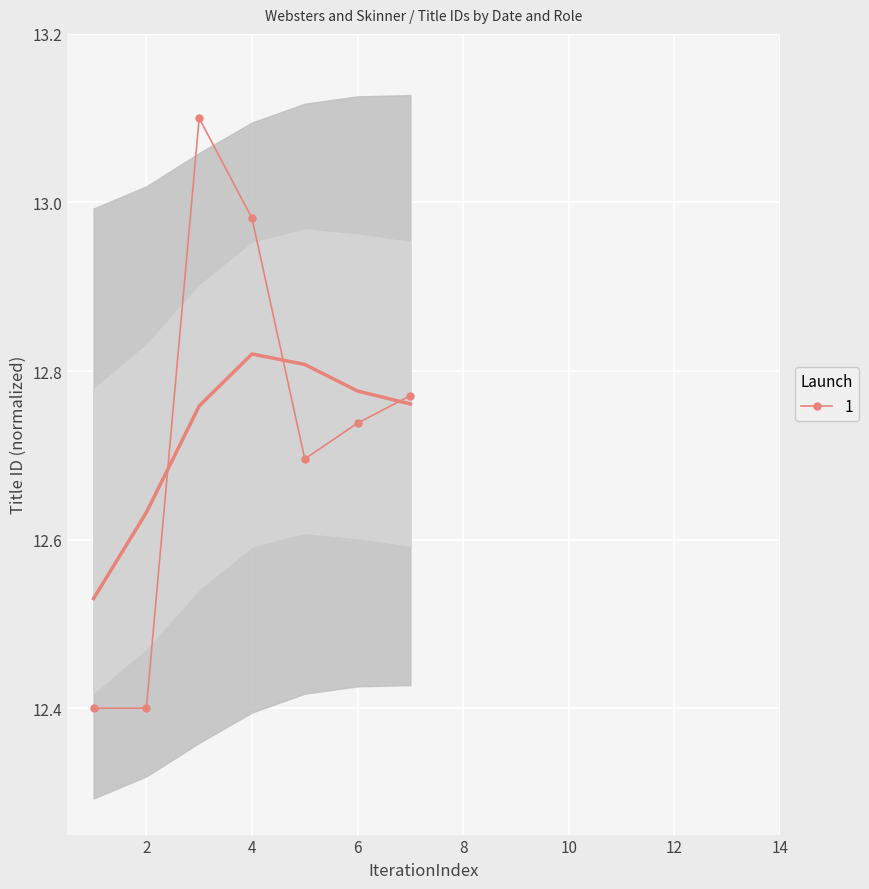

Is this an area chart (filled region under the line)?

No